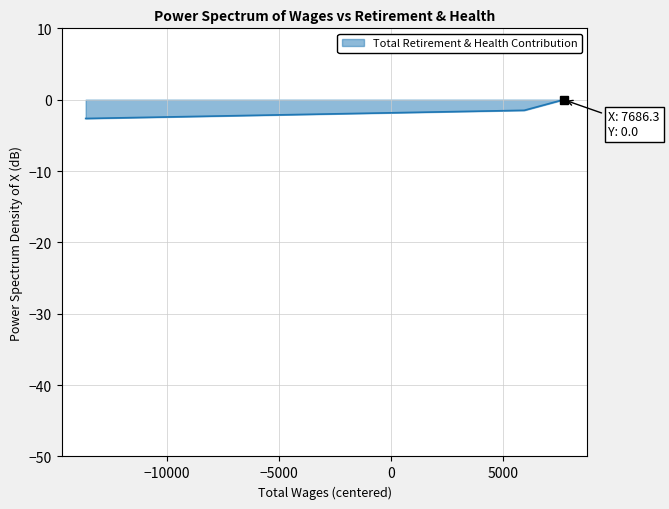

What is the sum of all values?

-4.1